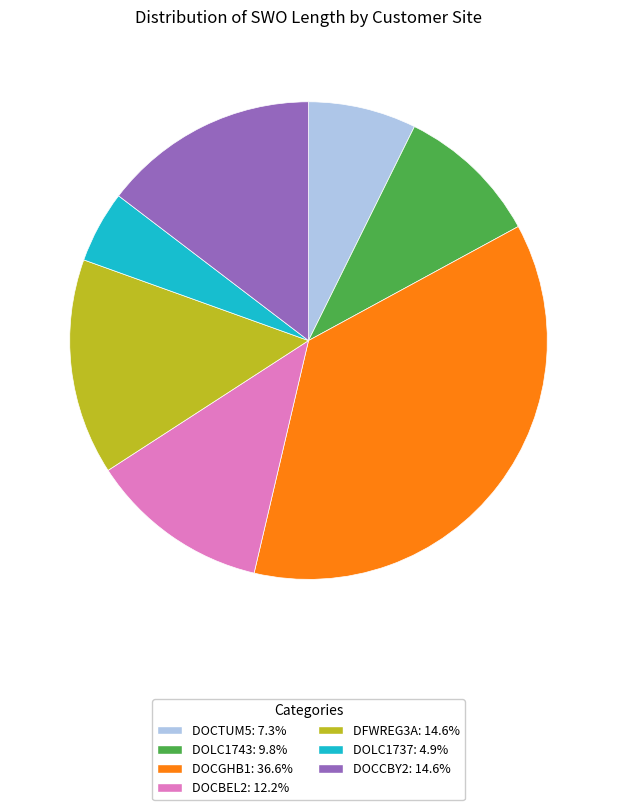

Is there a majority slice in this chart?

No